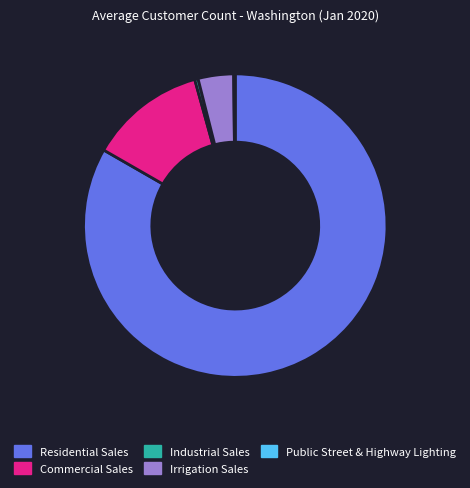

The Commercial Sales slice represents 12% of the pie. True or false?

True